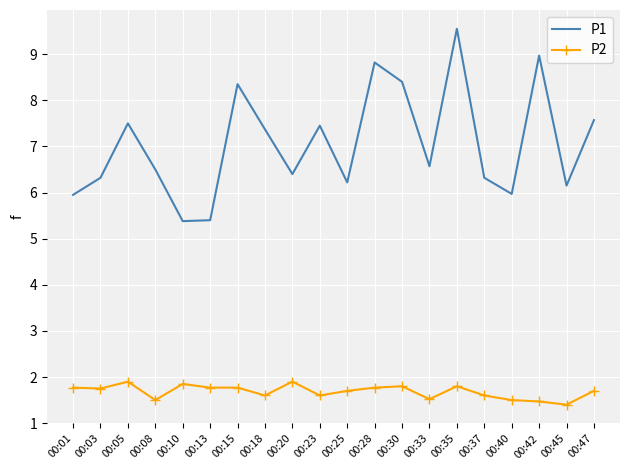

What is the sum of all P1 values?

141.2